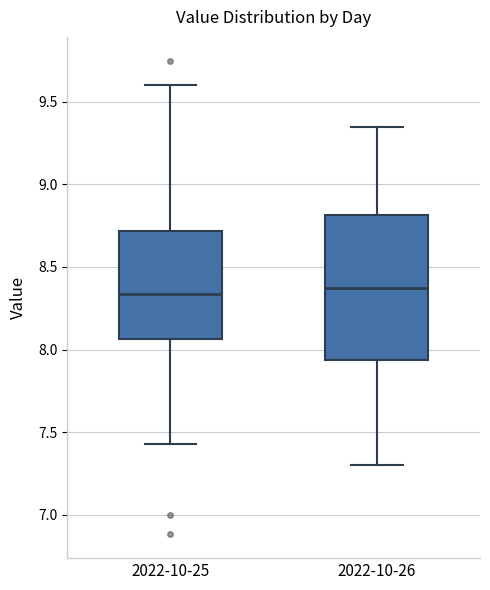

Where does the lower whisker of the box for 2022-10-25 end on the y-axis? The values are not printed on the chart, so give them approximately, as read against the axis.

7.45